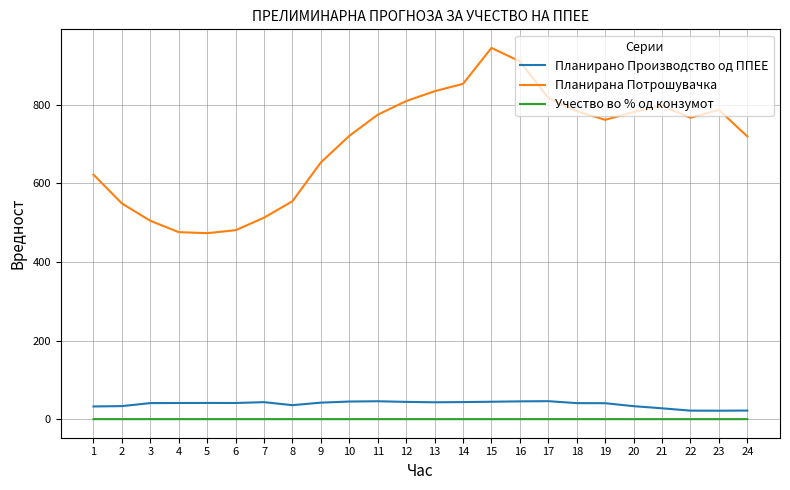

The value of Учество во % од конзумот at 22 is 0.0. True or false?

True